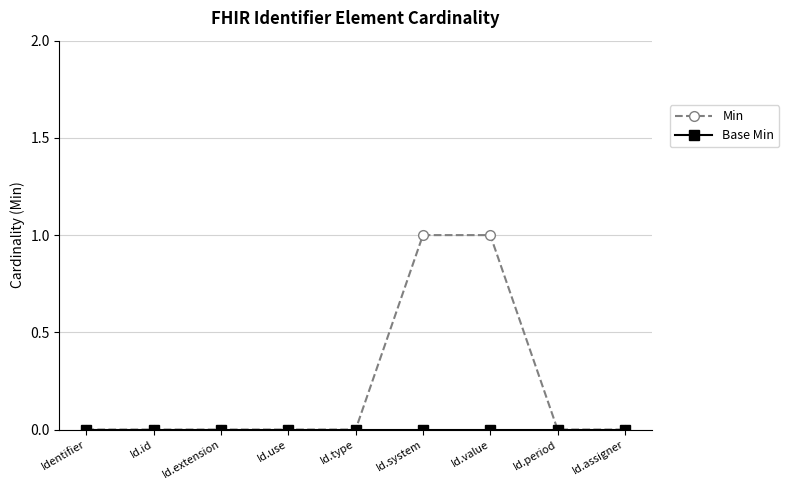

Which series has the largest total across all categories?

Min